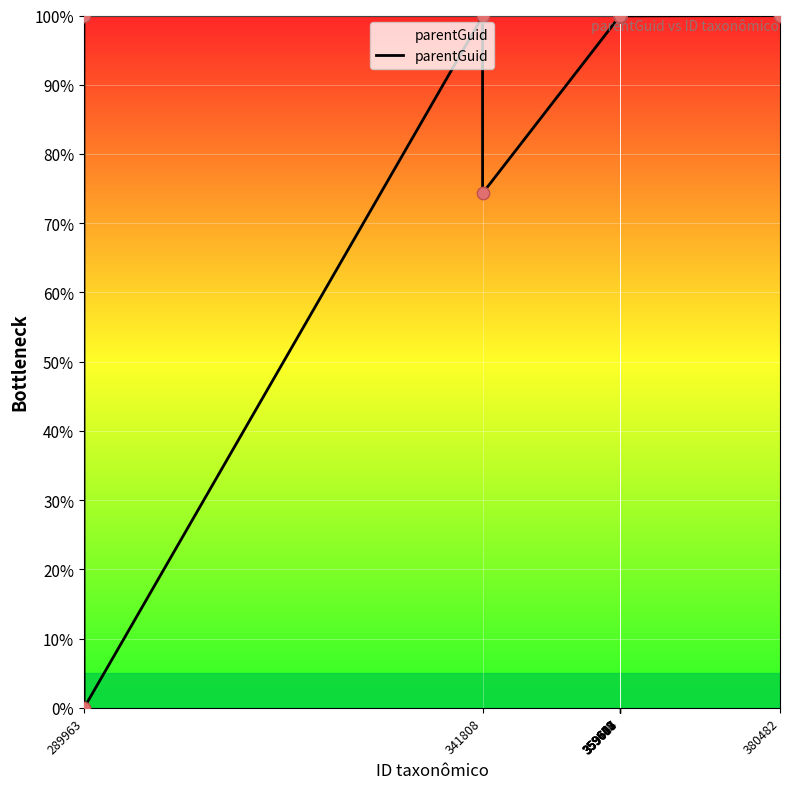

What is the difference between the maximum and minimum values?

100.0